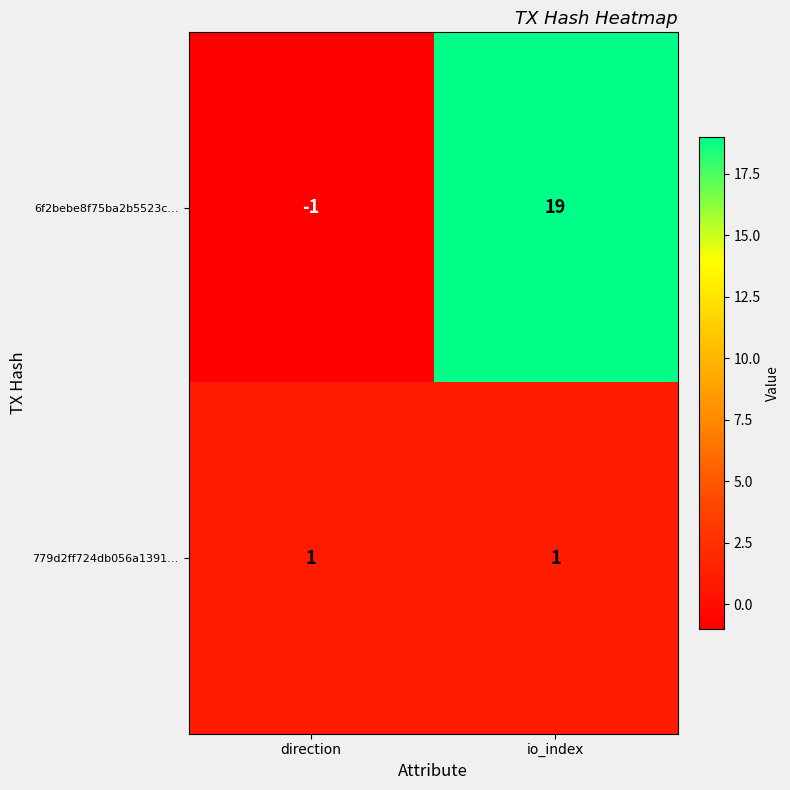

Between direction and io_index, which series saw the biggest shift?

6f2bebe8f75ba2b5523c…